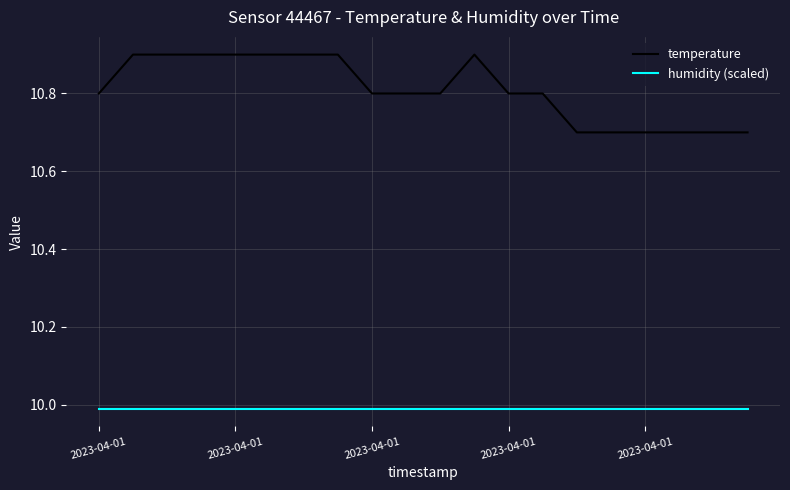

True or false: humidity (scaled) and temperature intersect in this chart.

False